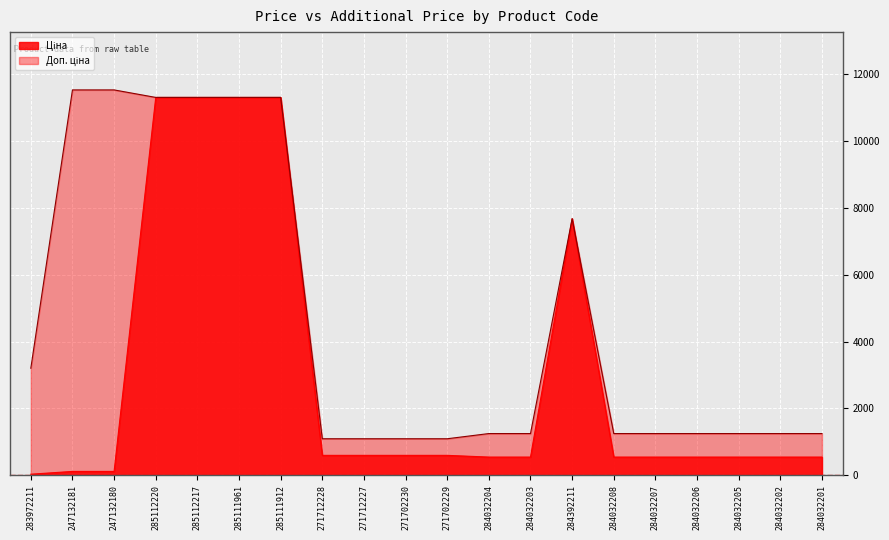

Which series has the largest total across all categories?

Доп. ціна